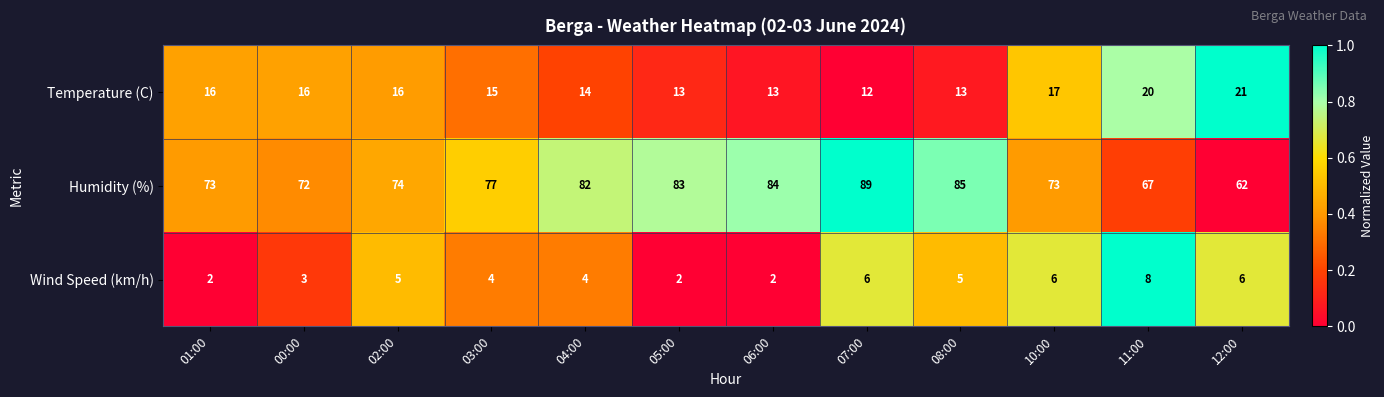

At which label does Humidity (%) reach its peak?

07:00